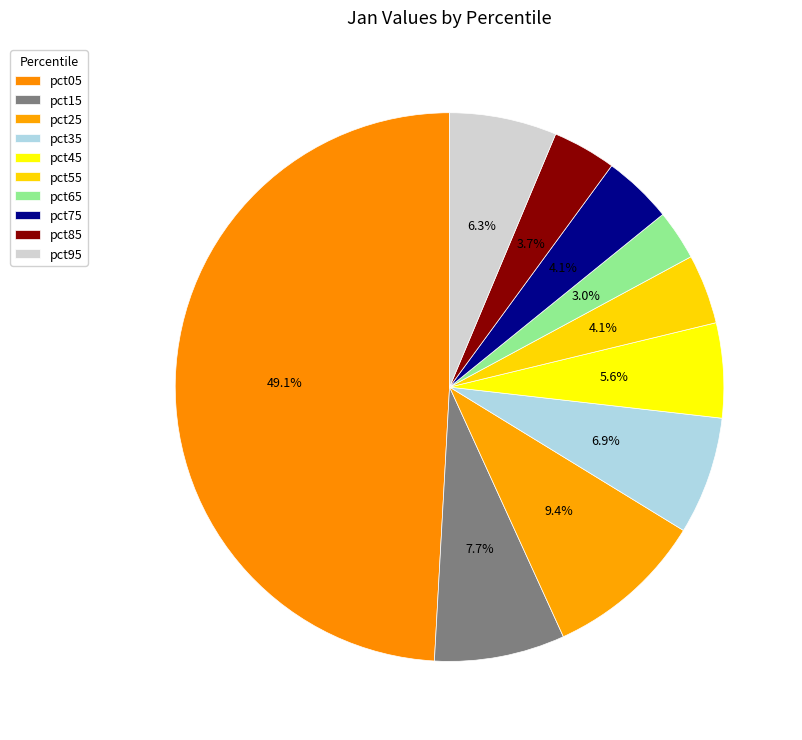

Count the number of slices in the pie.

10